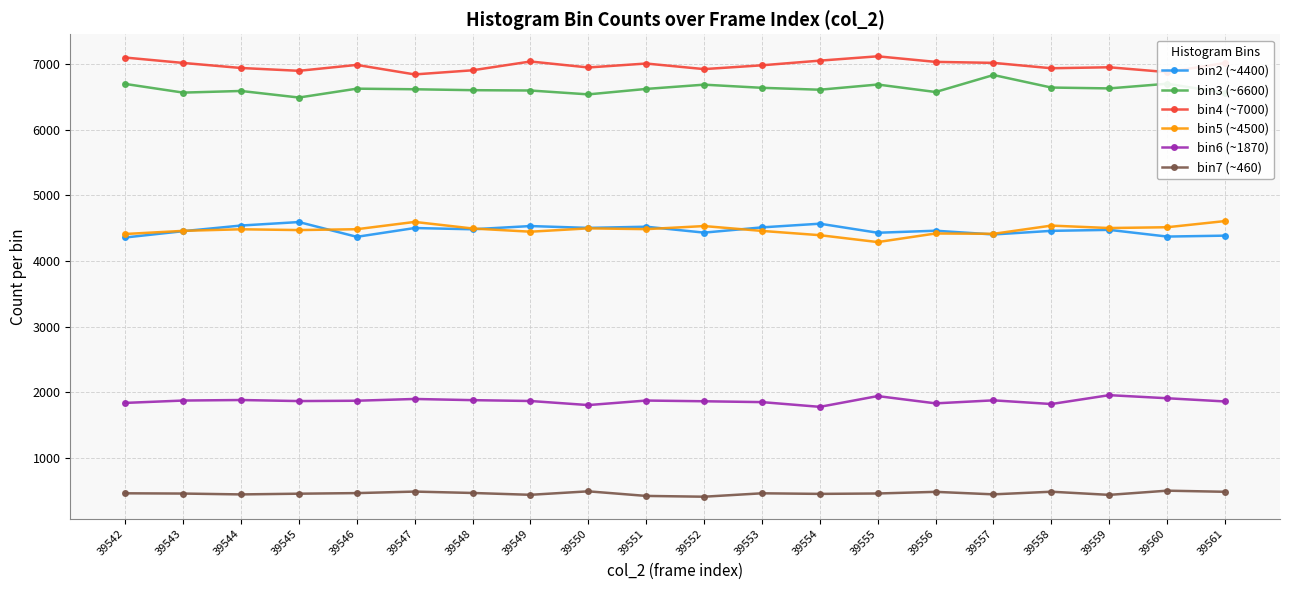

What is the smallest value displayed?

410